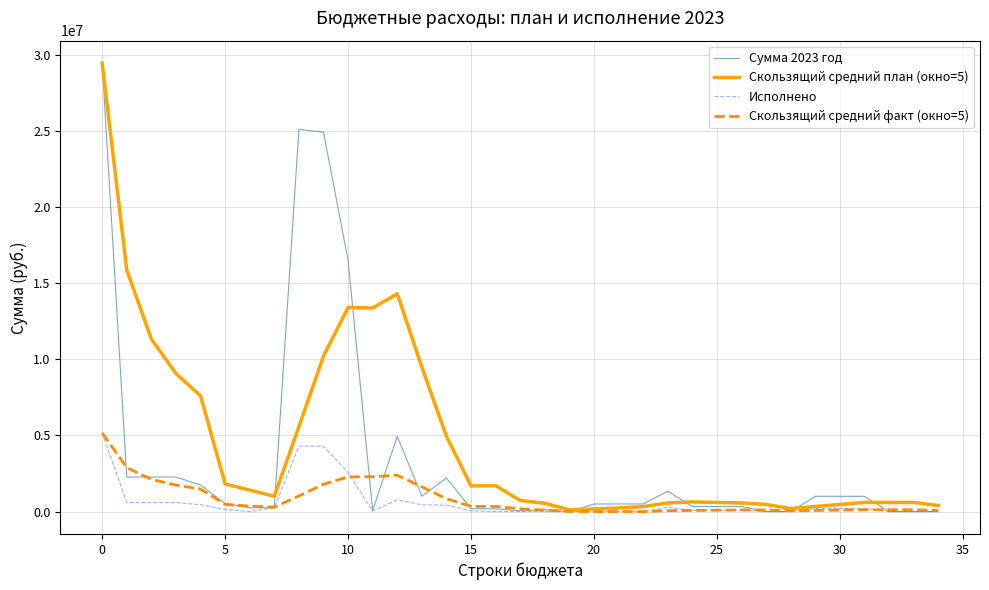

Which series has the widest spread of values?

Сумма 2023 год